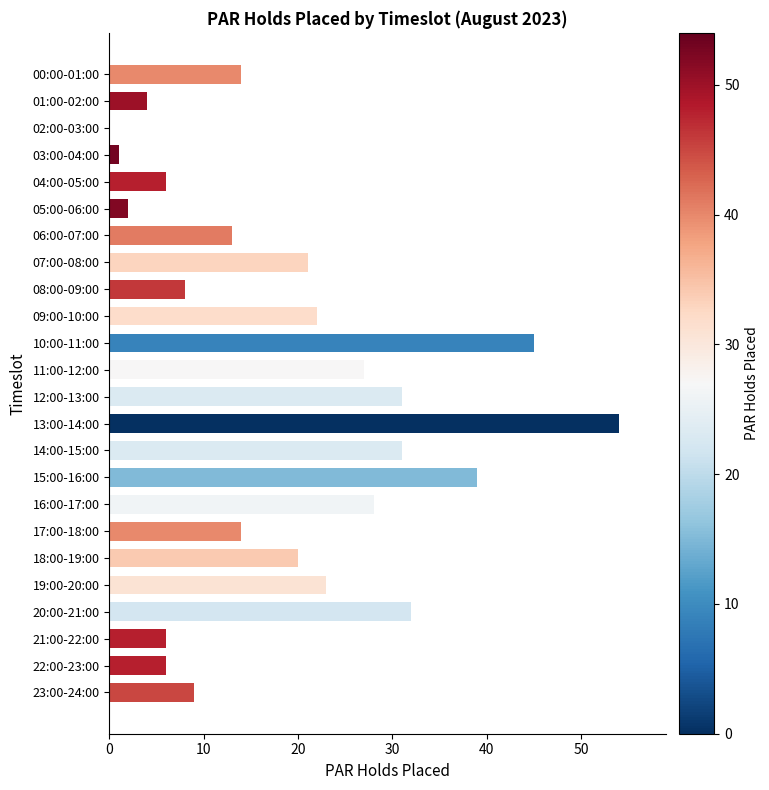

Between 09:00-10:00 and 21:00-22:00, which is larger?

09:00-10:00